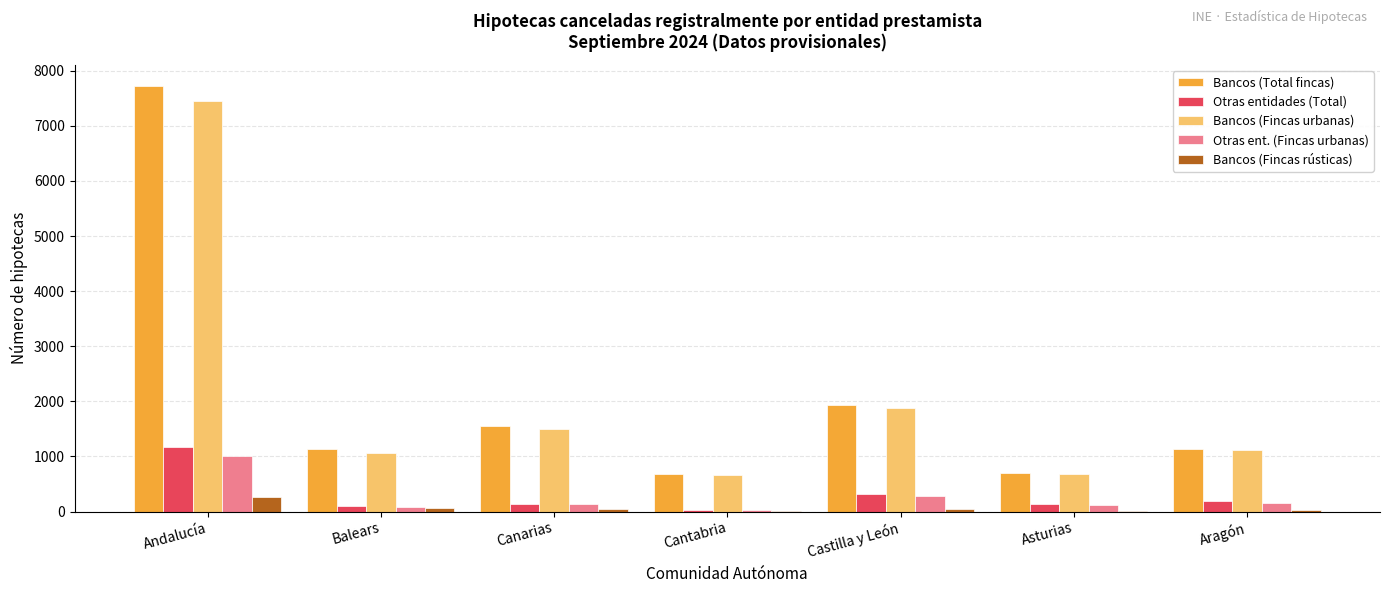

Count the number of data series in this chart.

5